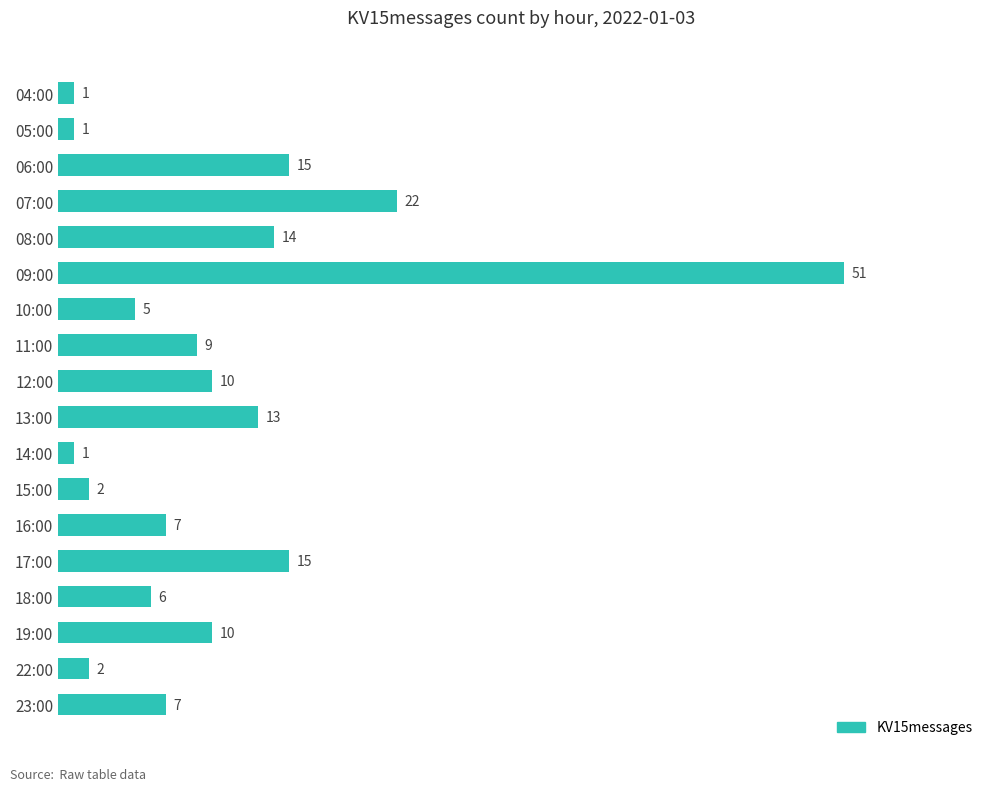

At which label is the value closest to 26?

07:00